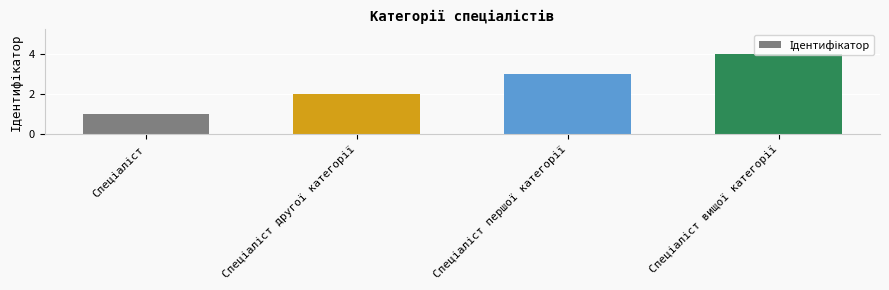

How many values are between 2 and 4?

3